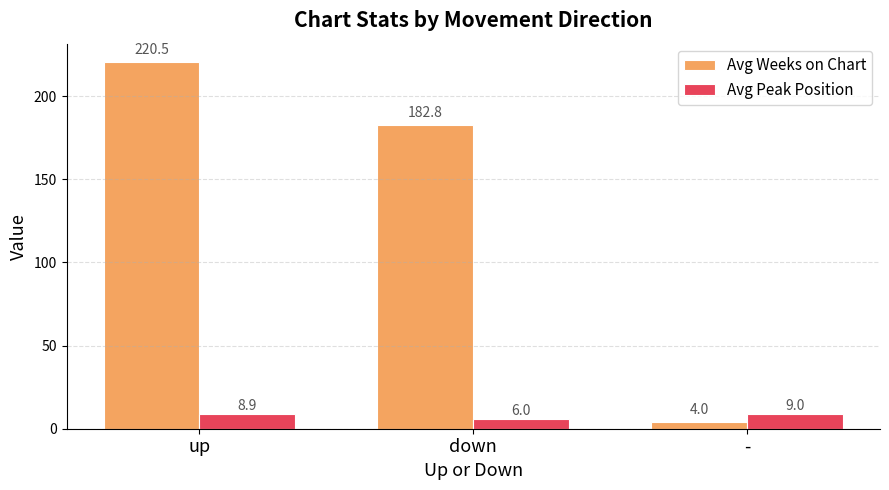

At which category does the chart reach its peak across all series?

up